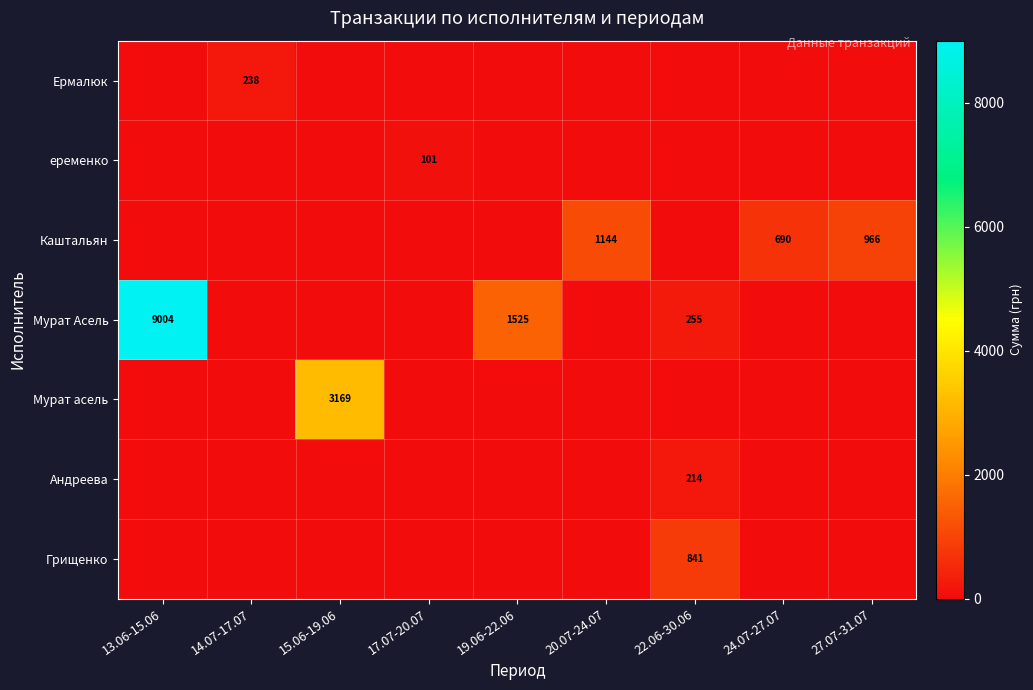

What is the sum of the Мурат Асель values at 22.06-30.06 and 19.06-22.06?

1780